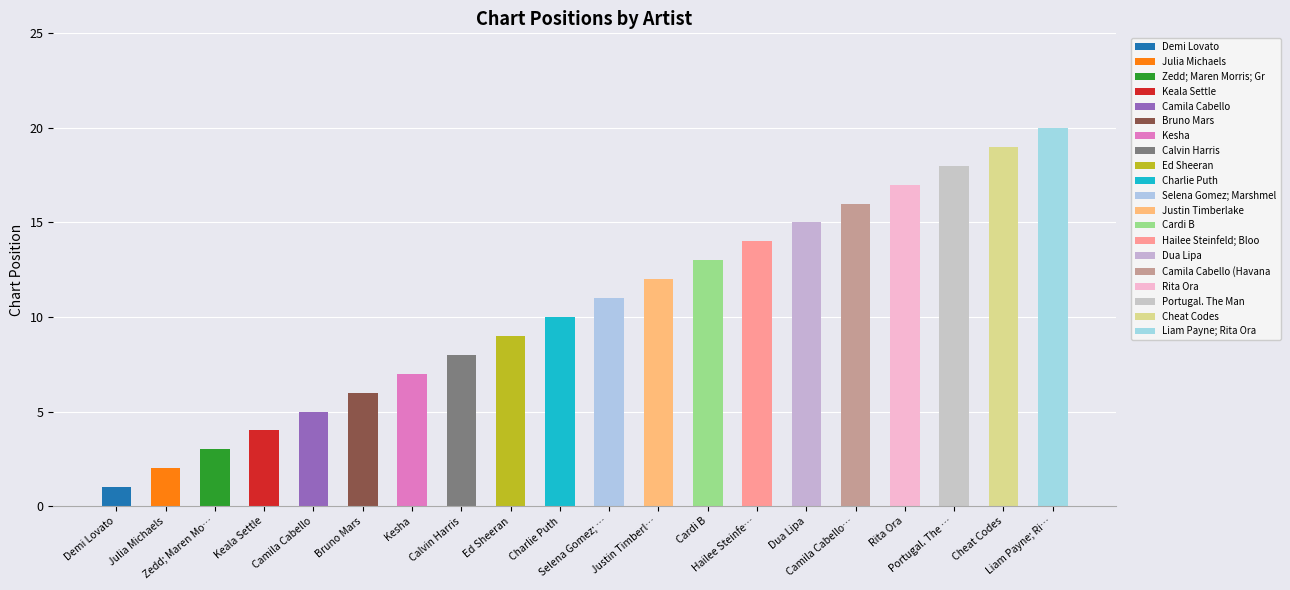

The value at Portugal. The Man is 8. True or false?

False